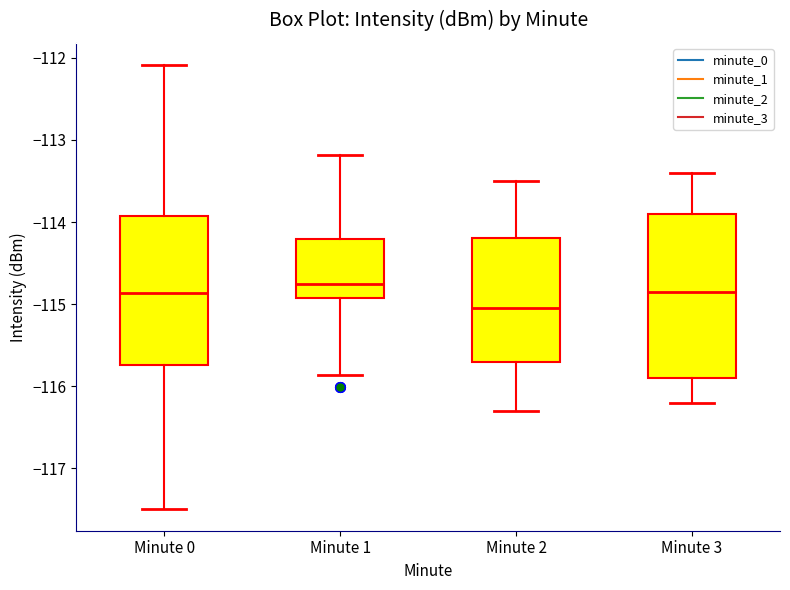

Where is the upper edge of the box for Minute 1 on the y-axis? The values are not printed on the chart, so give them approximately, as read against the axis.

-114.2